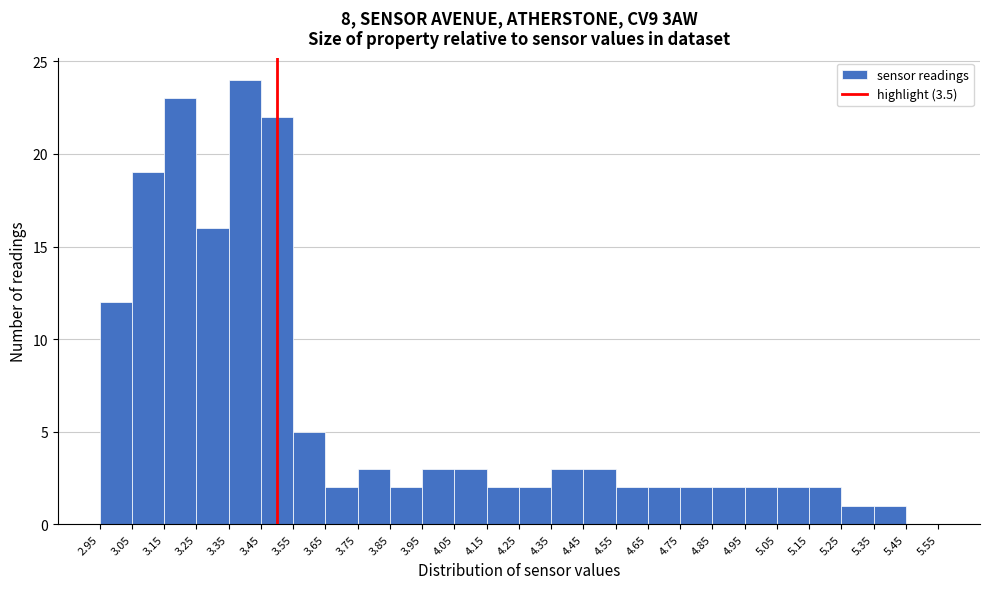

Reading left to right, transcribe this chart: for each bar, give the range it covers on the x-axis and its height. The values are not printed on the chart, so give them approximately, as read against the axis.

2.95 to 3.05: 12
3.05 to 3.15: 19
3.15 to 3.25: 23
3.25 to 3.35: 16
3.35 to 3.45: 24
3.45 to 3.55: 22
3.55 to 3.65: 5
3.65 to 3.75: 2
3.75 to 3.85: 3
3.85 to 3.95: 2
3.95 to 4.05: 3
4.05 to 4.15: 3
4.15 to 4.25: 2
4.25 to 4.35: 2
4.35 to 4.45: 3
4.45 to 4.55: 3
4.55 to 4.65: 2
4.65 to 4.75: 2
4.75 to 4.85: 2
4.85 to 4.95: 2
4.95 to 5.05: 2
5.05 to 5.15: 2
5.15 to 5.25: 2
5.25 to 5.35: 1
5.35 to 5.45: 1
5.45 to 5.55: 0